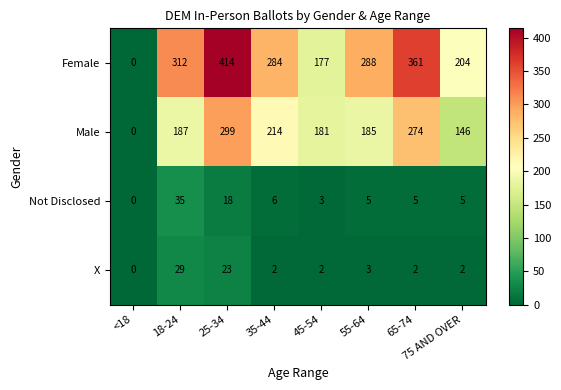

The Male series shows -148 at <18. True or false?

False